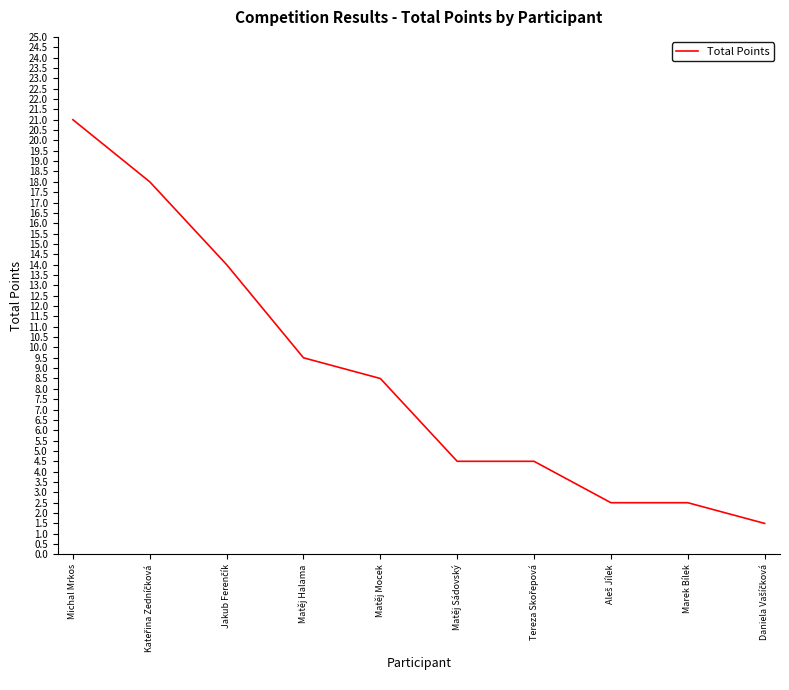

What position from the left is Matěj Sádovský?

6